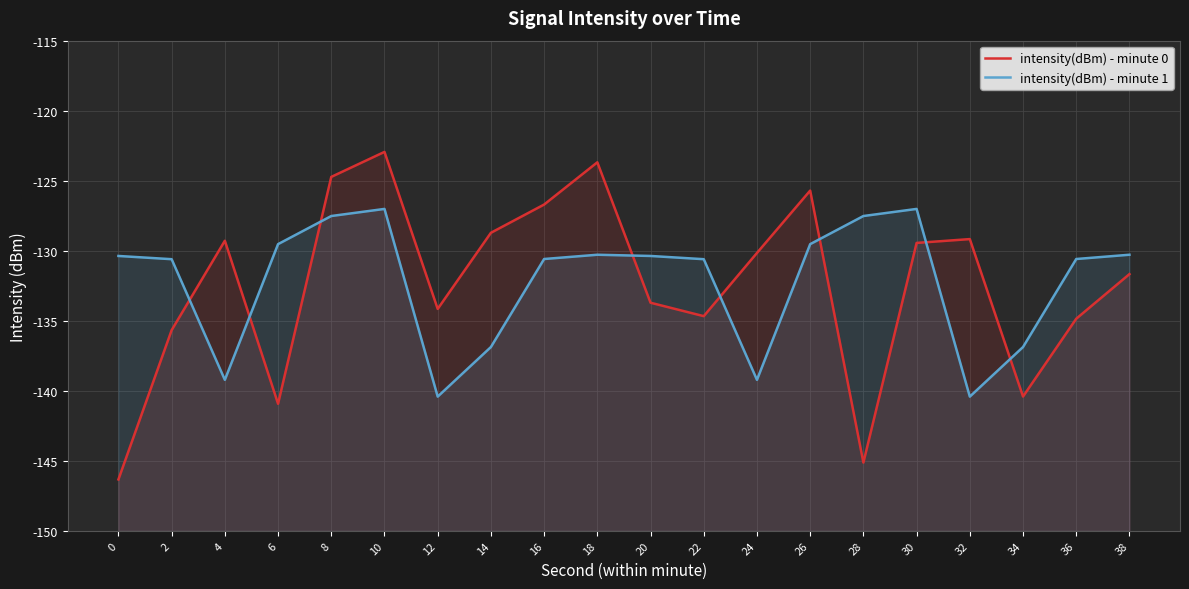

Reading right to left, what are all the values shown in this chart?

intensity(dBm) - minute 0: 38=-131.7	36=-134.9	34=-140.4	32=-129.2	30=-129.4	28=-145.1	26=-125.7	24=-130.2	22=-134.7	20=-133.7	18=-123.7	16=-126.7	14=-128.7	12=-134.2	10=-122.9	8=-124.7	6=-140.9	4=-129.3	2=-135.7	0=-146.3
intensity(dBm) - minute 1: 38=-130.3	36=-130.6	34=-136.9	32=-140.4	30=-127.0	28=-127.5	26=-129.5	24=-139.2	22=-130.6	20=-130.4	18=-130.3	16=-130.6	14=-136.9	12=-140.4	10=-127.0	8=-127.5	6=-129.5	4=-139.2	2=-130.6	0=-130.4